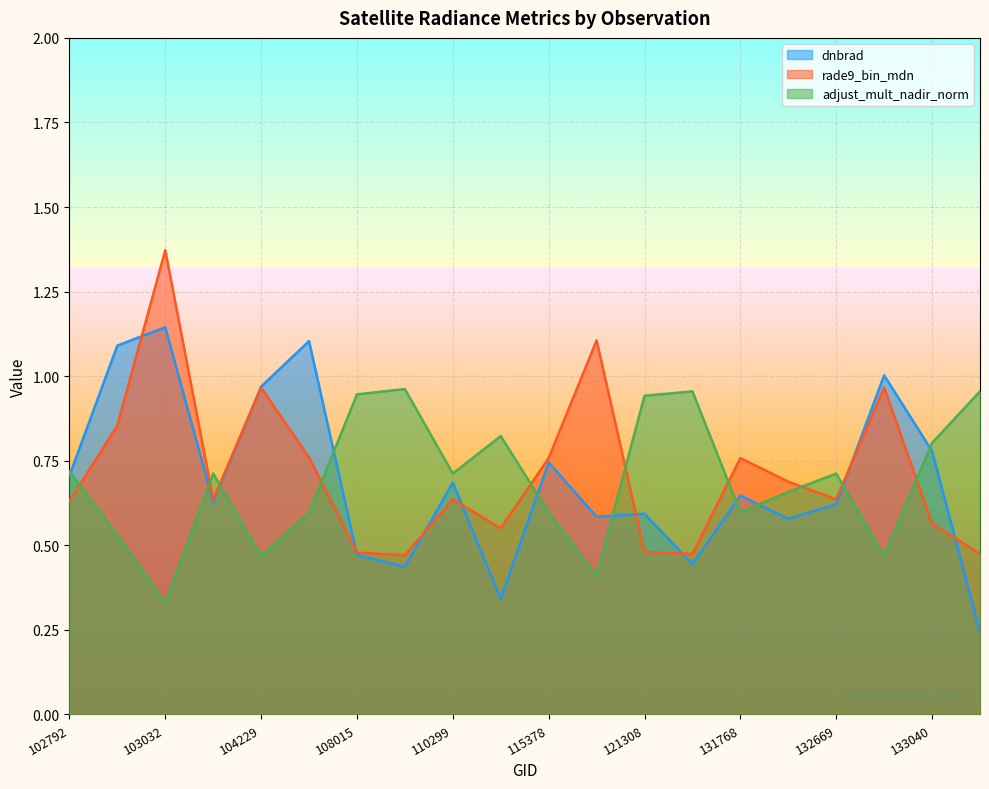

Between which two adjacent categories do dnbrad and adjust_mult_nadir_norm first intersect?

102792 and 102912